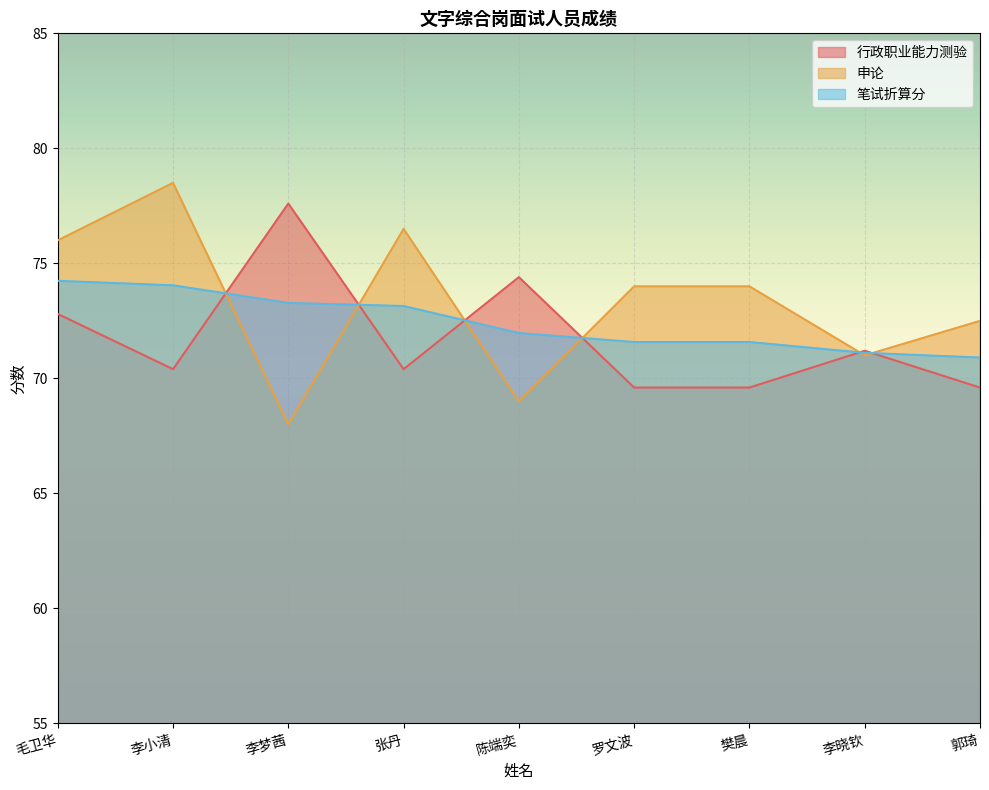

Rank the series by their maximum value, from lowest to highest.

笔试折算分, 行政职业能力测验, 申论